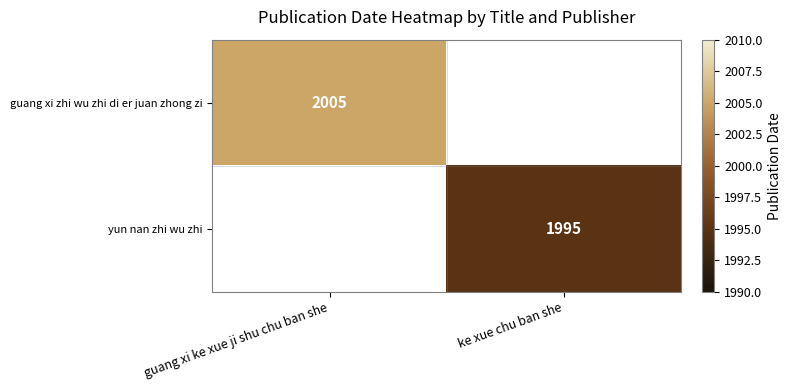

Count the number of data series in this chart.

2